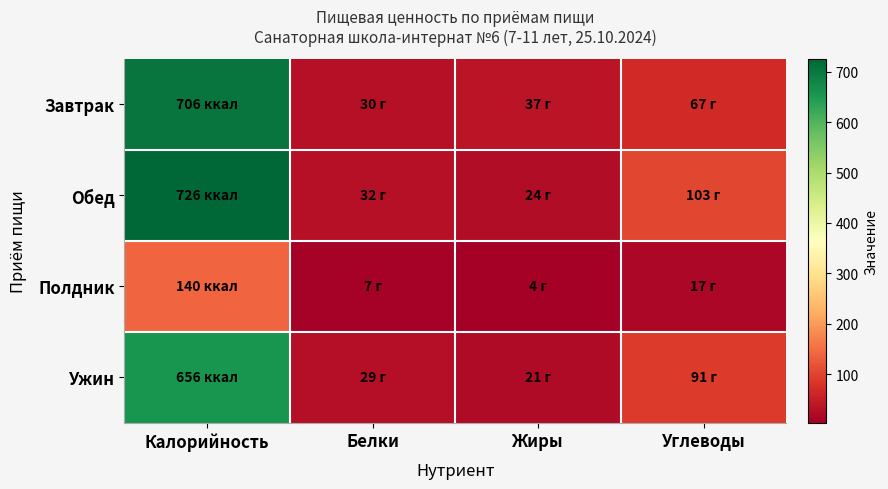

Reading left to right, extract all data points from this chart.

Завтрак: Калорийность=706	Белки=30	Жиры=37	Углеводы=67
Обед: Калорийность=726	Белки=32	Жиры=24	Углеводы=103
Полдник: Калорийность=140	Белки=7	Жиры=4	Углеводы=17
Ужин: Калорийность=656	Белки=29	Жиры=21	Углеводы=91